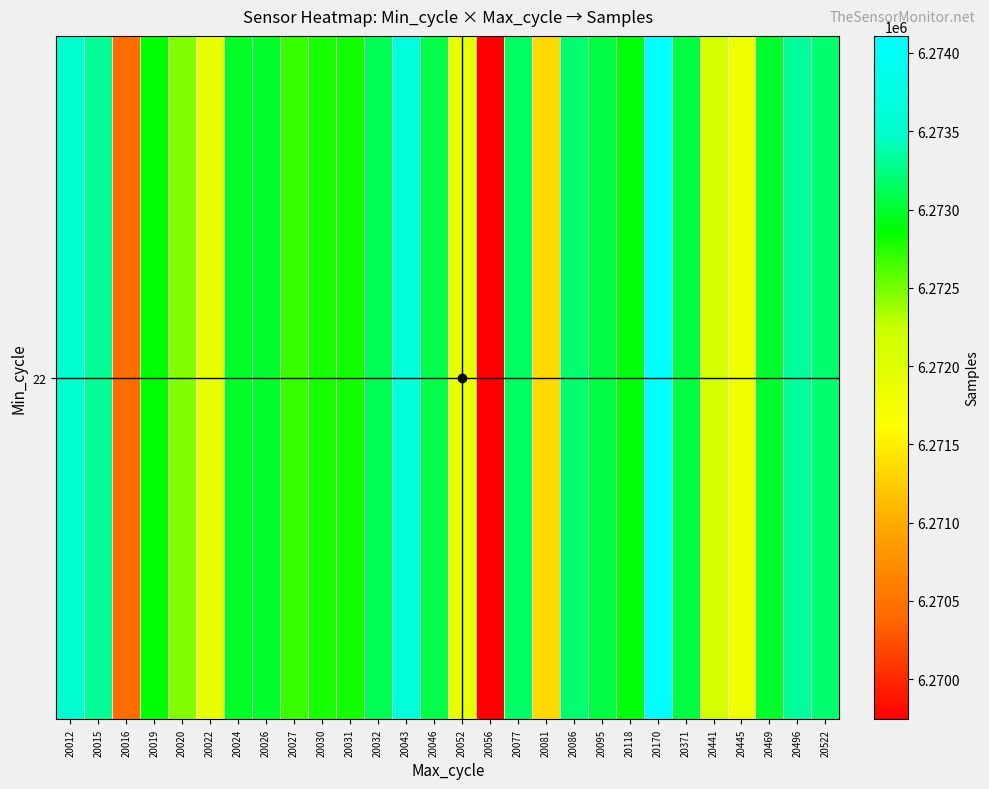

Reading right to left, transcribe all the data shown in this chart.

20522=6273192	20496=6273334	20469=6272985	20445=6271838	20441=6272141	20371=6273054	20170=6274109	20118=6272883	20095=6273057	20086=6273197	20081=6271339	20077=6273164	20056=6269744	20052=6271908	20046=6273072	20043=6273655	20032=6273108	20031=6272801	20030=6272780	20027=6272685	20026=6272984	20024=6272975	20022=6271900	20020=6272472	20019=6272871	20016=6270437	20015=6273309	20012=6273542